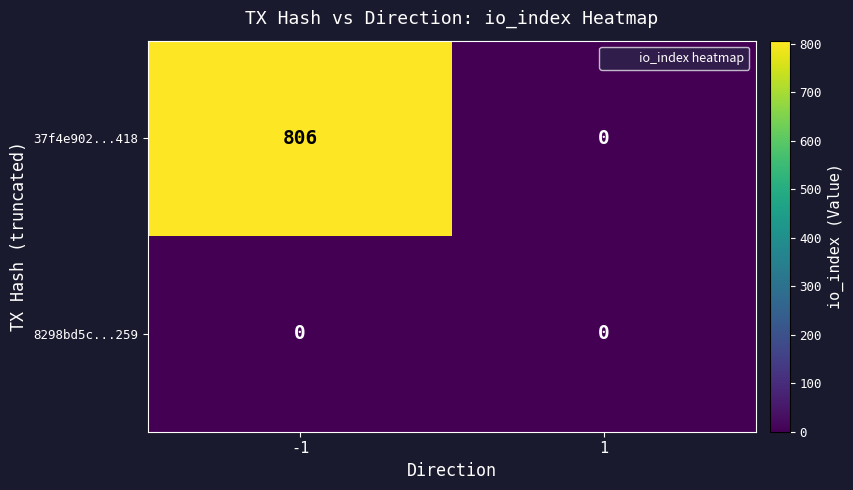

Is it true that 8298bd5c...259 equals 0 at 1?

True